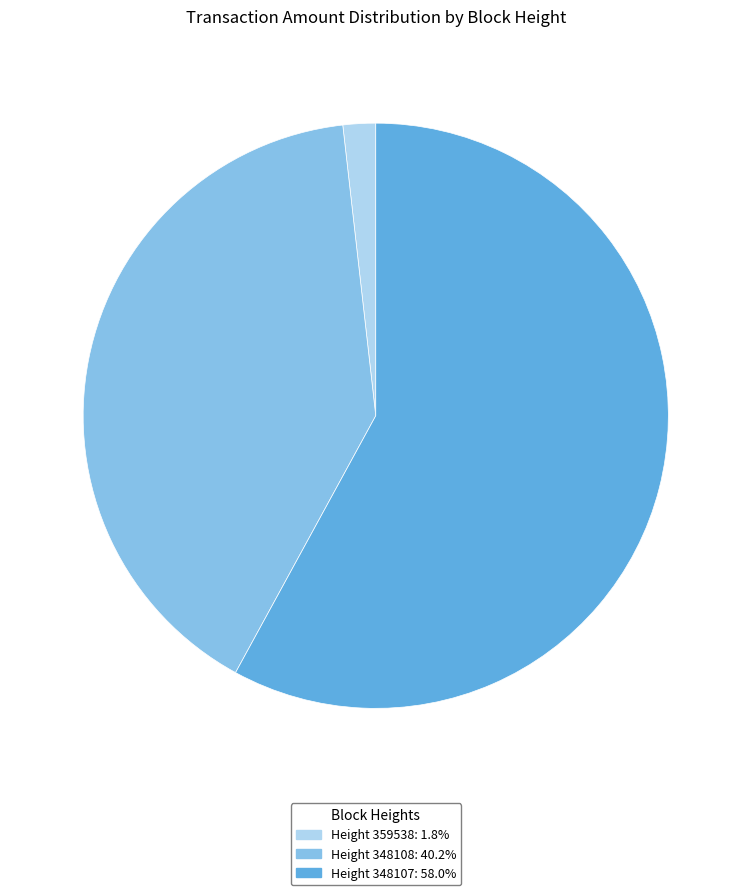

Is there a majority slice in this chart?

Yes